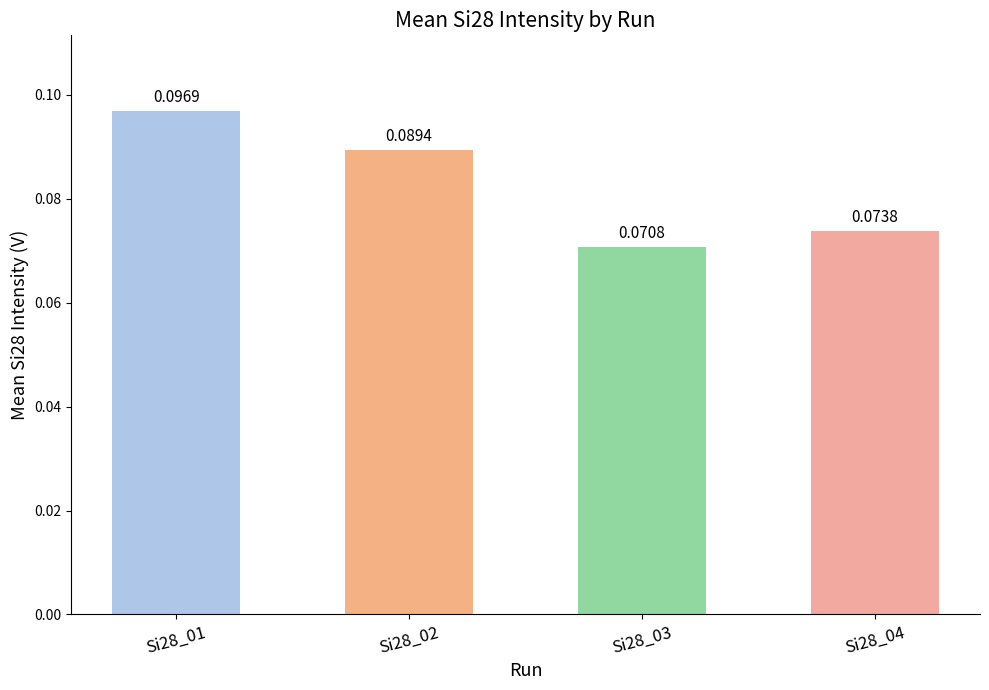

Between Si28_04 and Si28_02, which is larger?

Si28_02